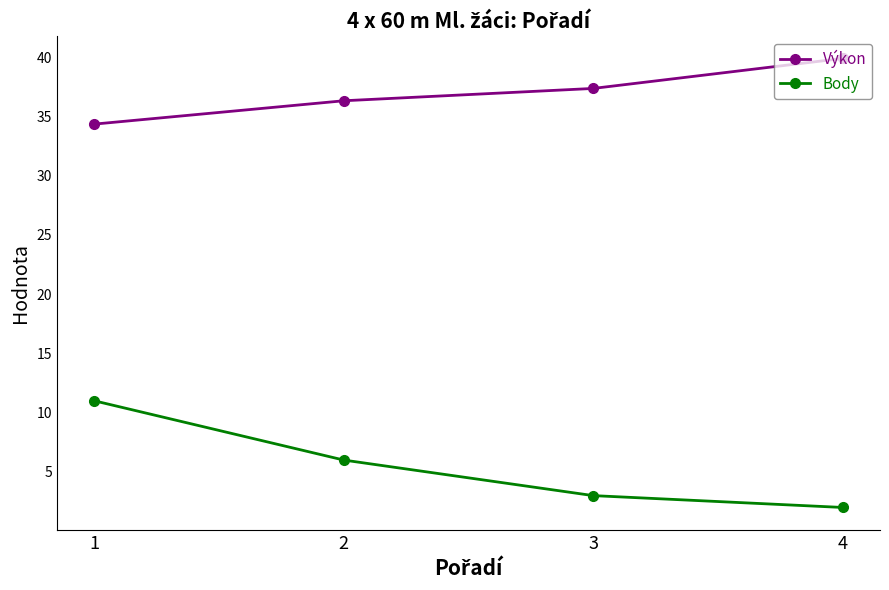

Reading left to right, what are all the values shown in this chart?

Výkon: 1=34.4	2=36.3	3=37.4	4=39.9
Body: 1=11.0	2=6.0	3=3.0	4=2.0